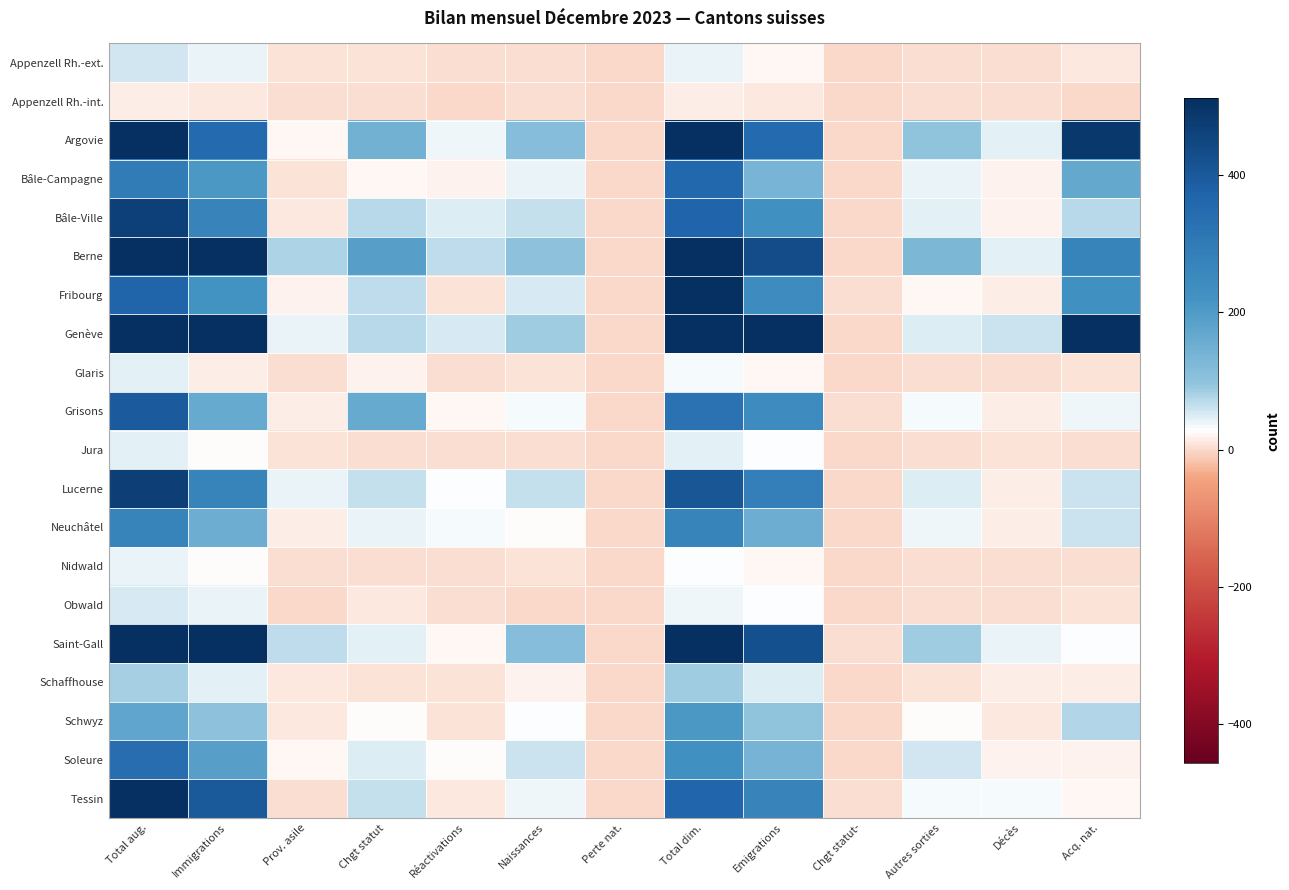

Reading left to right, extract all data points from this chart.

Appenzell Rh.-ext.: Total aug.=55	Immigrations=40	Prov. asile=6	Chgt statut=6	Réactivations=2	Naissances=1	Perte nat.=0	Total dim.=41	Emigrations=23	Chgt statut-=0	Autres sorties=3	Décès=3	Acq. nat.=12
Appenzell Rh.-int.: Total aug.=16	Immigrations=12	Prov. asile=1	Chgt statut=1	Réactivations=0	Naissances=2	Perte nat.=0	Total dim.=14	Emigrations=12	Chgt statut-=0	Autres sorties=1	Décès=1	Acq. nat.=0
Argovie: Total aug.=667	Immigrations=350	Prov. asile=23	Chgt statut=144	Réactivations=37	Naissances=113	Perte nat.=0	Total dim.=987	Emigrations=353	Chgt statut-=0	Autres sorties=98	Décès=46	Acq. nat.=490
Bâle-Campagne: Total aug.=294	Immigrations=208	Prov. asile=5	Chgt statut=20	Réactivations=19	Naissances=42	Perte nat.=0	Total dim.=361	Emigrations=136	Chgt statut-=0	Autres sorties=42	Décès=18	Acq. nat.=165
Bâle-Ville: Total aug.=467	Immigrations=274	Prov. asile=10	Chgt statut=72	Réactivations=47	Naissances=64	Perte nat.=0	Total dim.=368	Emigrations=231	Chgt statut-=0	Autres sorties=46	Décès=18	Acq. nat.=73
Berne: Total aug.=1173	Immigrations=739	Prov. asile=79	Chgt statut=187	Réactivations=66	Naissances=102	Perte nat.=0	Total dim.=877	Emigrations=437	Chgt statut-=0	Autres sorties=129	Décès=43	Acq. nat.=268
Fribourg: Total aug.=369	Immigrations=222	Prov. asile=18	Chgt statut=68	Réactivations=8	Naissances=53	Perte nat.=0	Total dim.=510	Emigrations=241	Chgt statut-=1	Autres sorties=22	Décès=14	Acq. nat.=232
Genève: Total aug.=1111	Immigrations=861	Prov. asile=41	Chgt statut=70	Réactivations=53	Naissances=86	Perte nat.=0	Total dim.=2127	Emigrations=589	Chgt statut-=0	Autres sorties=49	Décès=58	Acq. nat.=1431
Glaris: Total aug.=43	Immigrations=15	Prov. asile=4	Chgt statut=17	Réactivations=1	Naissances=6	Perte nat.=0	Total dim.=34	Emigrations=20	Chgt statut-=0	Autres sorties=4	Décès=3	Acq. nat.=7
Grisons: Total aug.=394	Immigrations=163	Prov. asile=13	Chgt statut=161	Réactivations=22	Naissances=35	Perte nat.=0	Total dim.=327	Emigrations=240	Chgt statut-=1	Autres sorties=33	Décès=16	Acq. nat.=37
Jura: Total aug.=44	Immigrations=27	Prov. asile=7	Chgt statut=4	Réactivations=2	Naissances=4	Perte nat.=0	Total dim.=44	Emigrations=31	Chgt statut-=0	Autres sorties=4	Décès=7	Acq. nat.=2
Lucerne: Total aug.=468	Immigrations=268	Prov. asile=42	Chgt statut=63	Réactivations=31	Naissances=64	Perte nat.=0	Total dim.=408	Emigrations=285	Chgt statut-=0	Autres sorties=47	Décès=15	Acq. nat.=61
Neuchâtel: Total aug.=267	Immigrations=154	Prov. asile=13	Chgt statut=42	Réactivations=34	Naissances=24	Perte nat.=0	Total dim.=270	Emigrations=155	Chgt statut-=0	Autres sorties=38	Décès=16	Acq. nat.=61
Nidwald: Total aug.=39	Immigrations=25	Prov. asile=4	Chgt statut=3	Réactivations=1	Naissances=6	Perte nat.=0	Total dim.=29	Emigrations=22	Chgt statut-=0	Autres sorties=3	Décès=3	Acq. nat.=1
Obwald: Total aug.=54	Immigrations=41	Prov. asile=0	Chgt statut=12	Réactivations=1	Naissances=0	Perte nat.=0	Total dim.=37	Emigrations=28	Chgt statut-=0	Autres sorties=1	Décès=1	Acq. nat.=7
Saint-Gall: Total aug.=814	Immigrations=569	Prov. asile=66	Chgt statut=45	Réactivations=22	Naissances=112	Perte nat.=0	Total dim.=579	Emigrations=424	Chgt statut-=1	Autres sorties=85	Décès=40	Acq. nat.=29
Schaffhouse: Total aug.=84	Immigrations=44	Prov. asile=11	Chgt statut=5	Réactivations=5	Naissances=19	Perte nat.=0	Total dim.=86	Emigrations=50	Chgt statut-=0	Autres sorties=8	Décès=13	Acq. nat.=15
Schwyz: Total aug.=175	Immigrations=102	Prov. asile=11	Chgt statut=27	Réactivations=6	Naissances=29	Perte nat.=0	Total dim.=207	Emigrations=98	Chgt statut-=0	Autres sorties=24	Décès=10	Acq. nat.=75
Soleure: Total aug.=341	Immigrations=187	Prov. asile=22	Chgt statut=49	Réactivations=25	Naissances=58	Perte nat.=0	Total dim.=232	Emigrations=138	Chgt statut-=0	Autres sorties=57	Décès=18	Acq. nat.=19
Tessin: Total aug.=510	Immigrations=396	Prov. asile=4	Chgt statut=63	Réactivations=9	Naissances=38	Perte nat.=0	Total dim.=362	Emigrations=272	Chgt statut-=3	Autres sorties=32	Décès=34	Acq. nat.=21